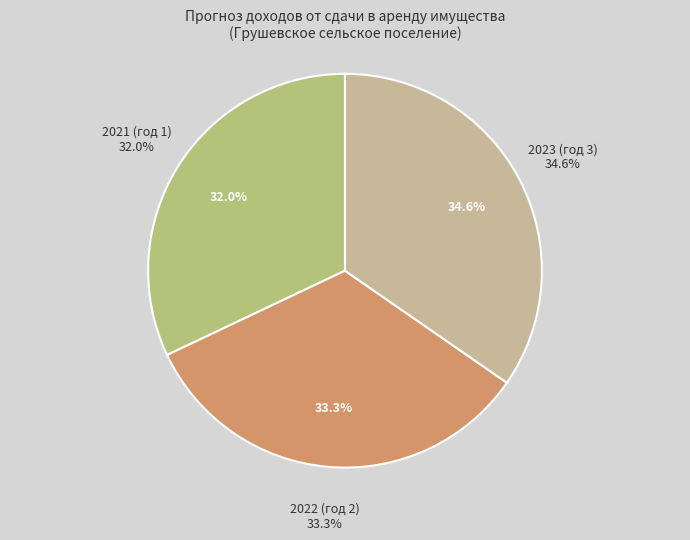

The 2022 (год 2) slice represents 26% of the pie. True or false?

False